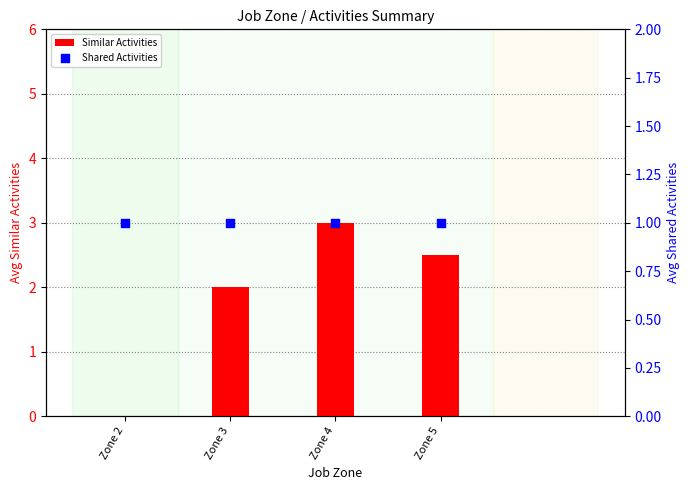

Which series has the largest total across all categories?

Similar Activities